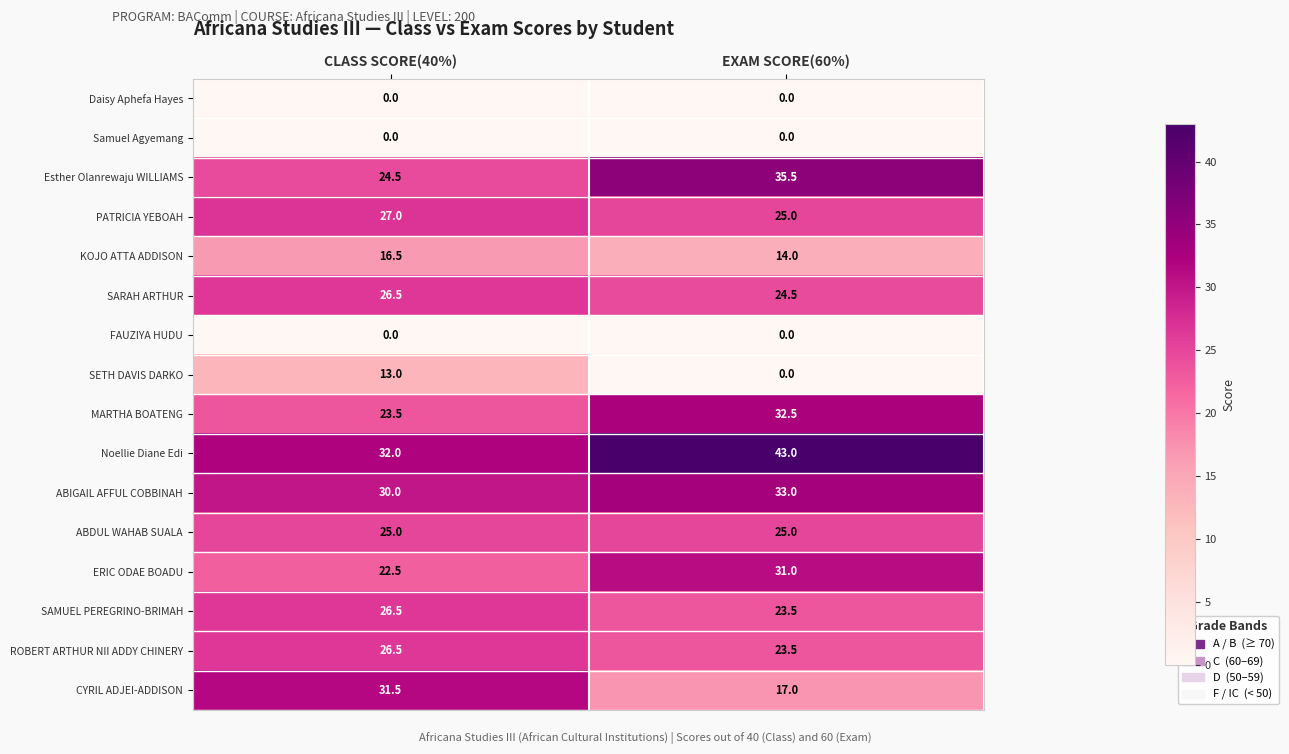

At which category is the sum across all series the highest?

EXAM SCORE(60%)